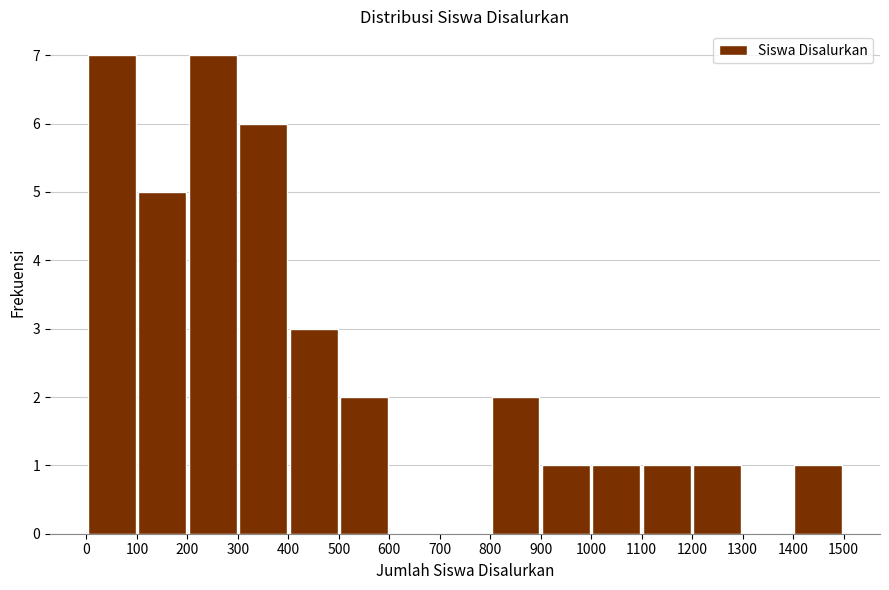

Reading left to right, list every bar in this chart as the range it spans on the x-axis followed by its height. The values are not printed on the chart, so give them approximately, as read against the axis.

0 to 100: 7
100 to 200: 5
200 to 300: 7
300 to 400: 6
400 to 500: 3
500 to 600: 2
600 to 700: 0
700 to 800: 0
800 to 900: 2
900 to 1000: 1
1000 to 1100: 1
1100 to 1200: 1
1200 to 1300: 1
1300 to 1400: 0
1400 to 1500: 1